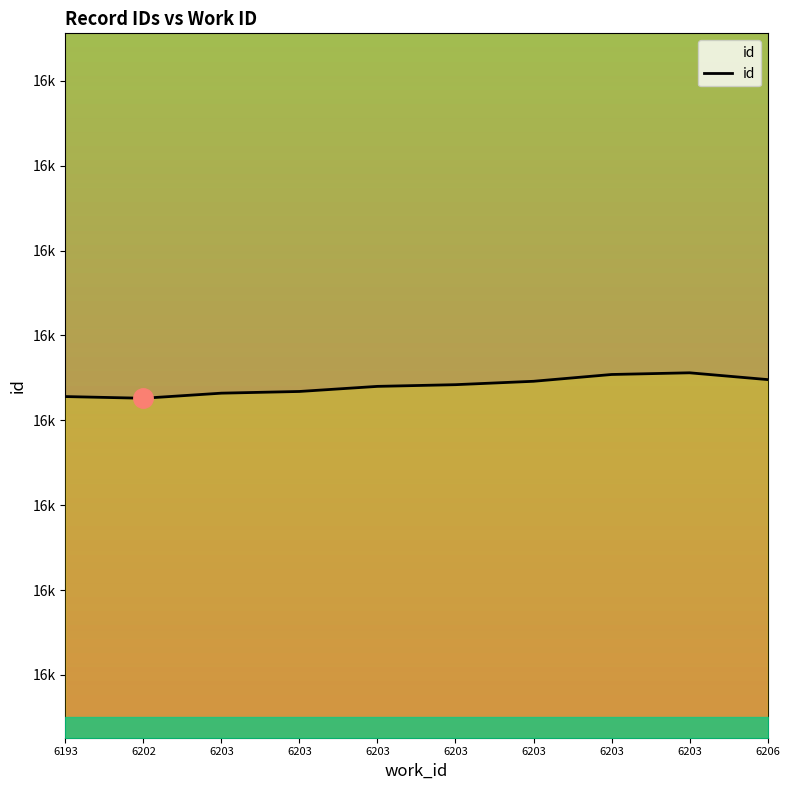

What is the minimum value shown in the chart?

16413